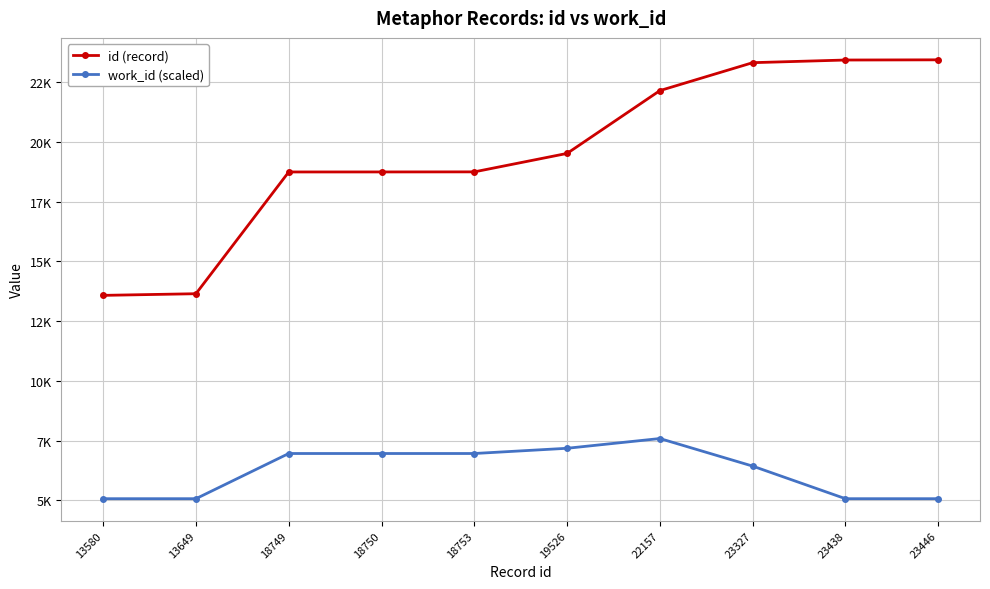

At which category is the sum across all series the highest?

23327